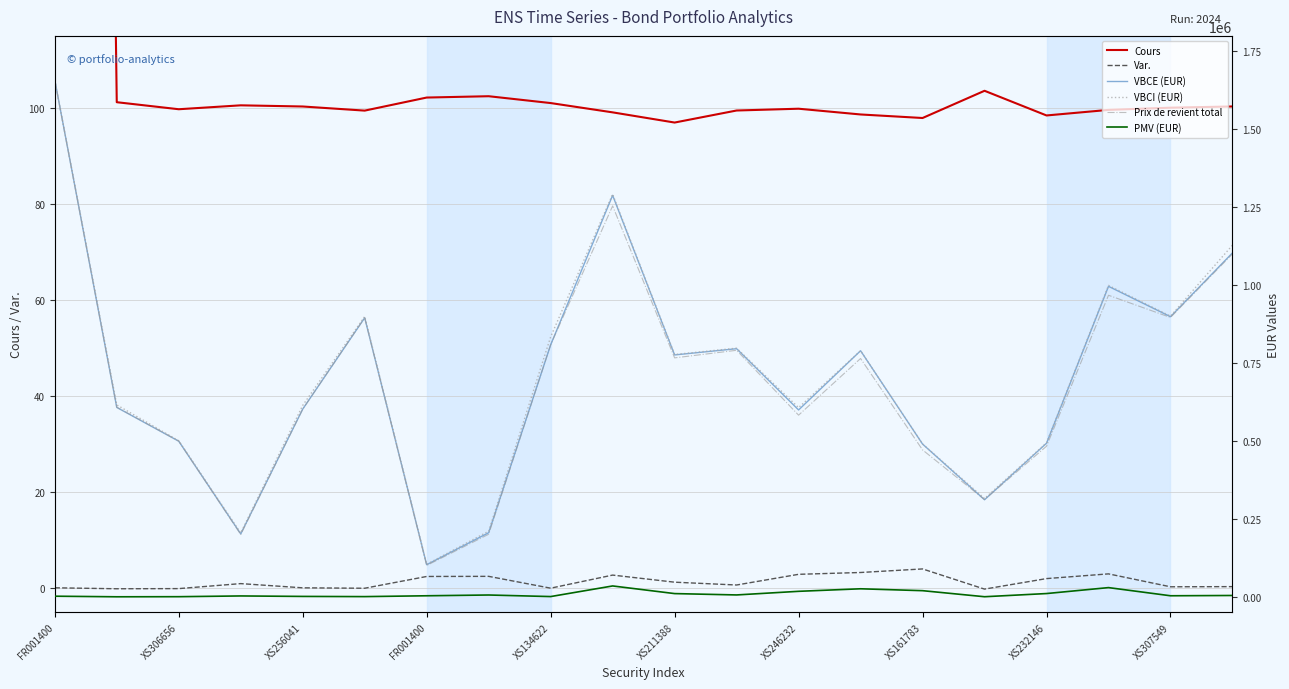

At which category does the chart reach its minimum across all series?

XS306656